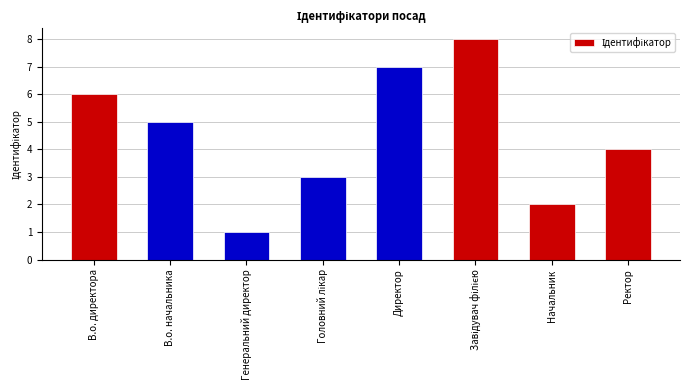

How many values are below 5?

4